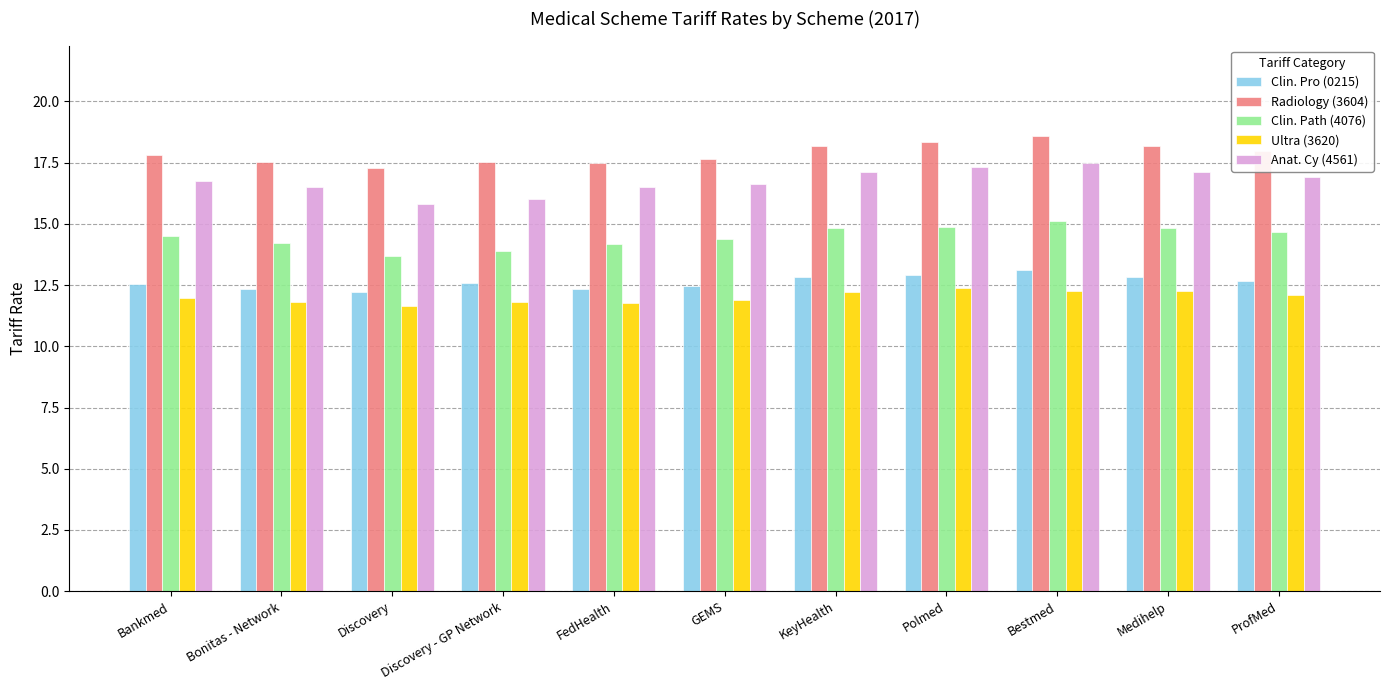

What is the highest value of the Clin. Pro (0215) series?

13.1